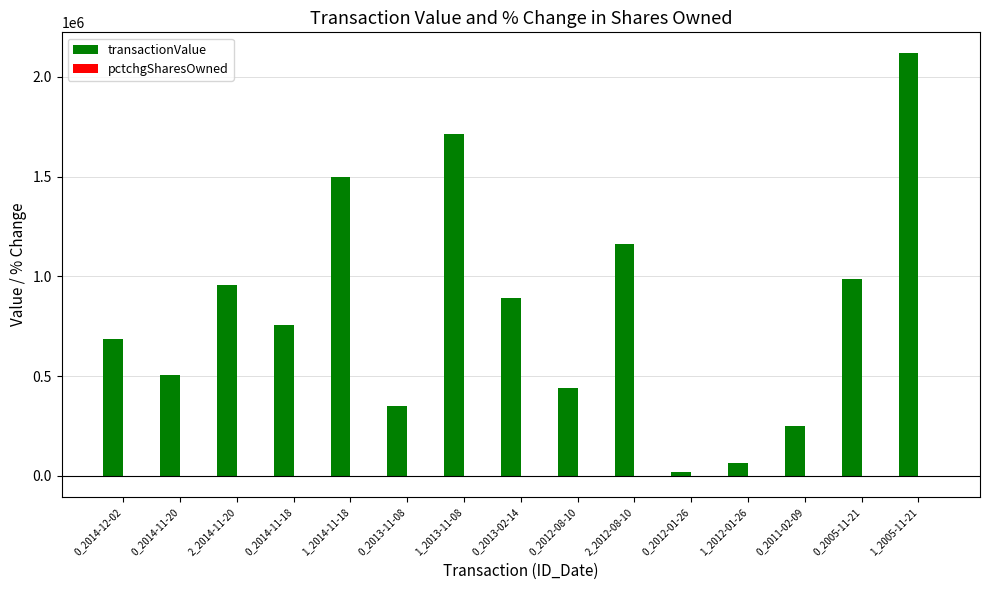

Are the bars grouped side by side (vs. stacked)?

Yes